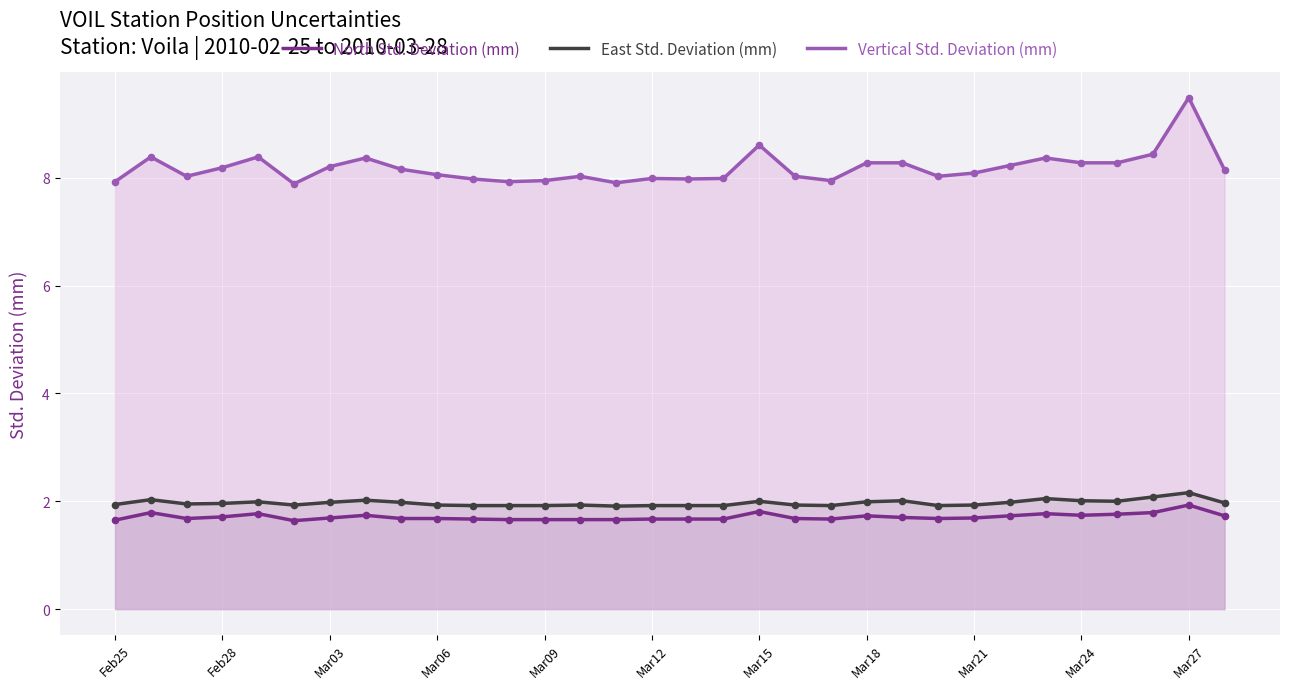

At how many categories does at least one series exceed 6?

32